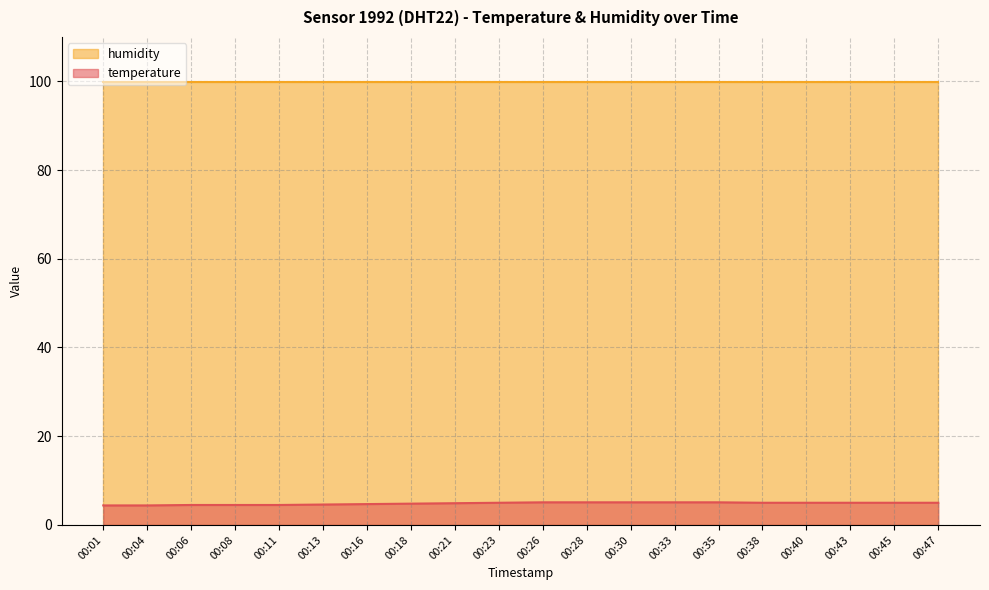

What is the approximate value at 00:43?

5.0